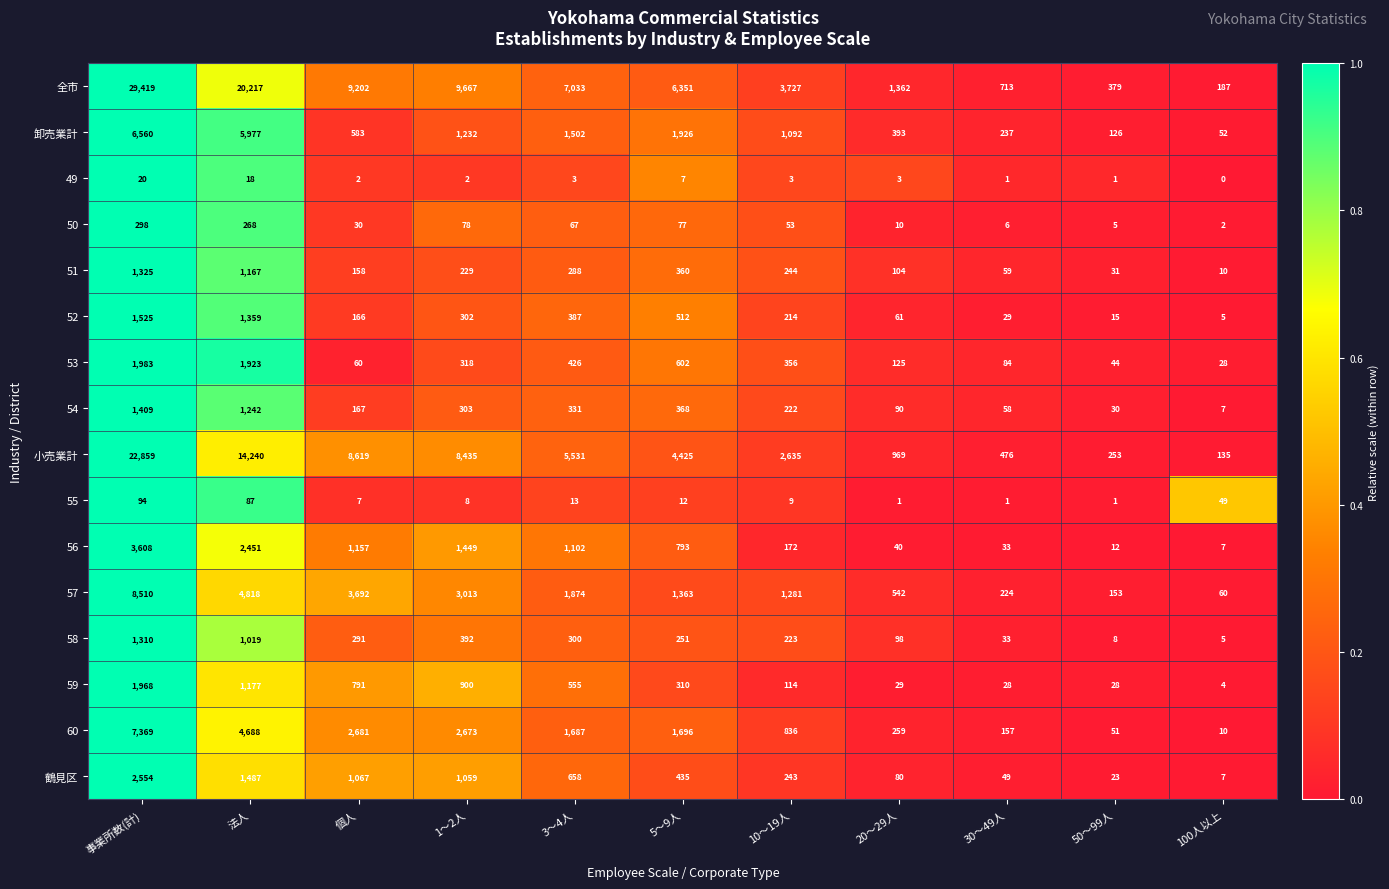

Which series has the widest spread of values?

全市